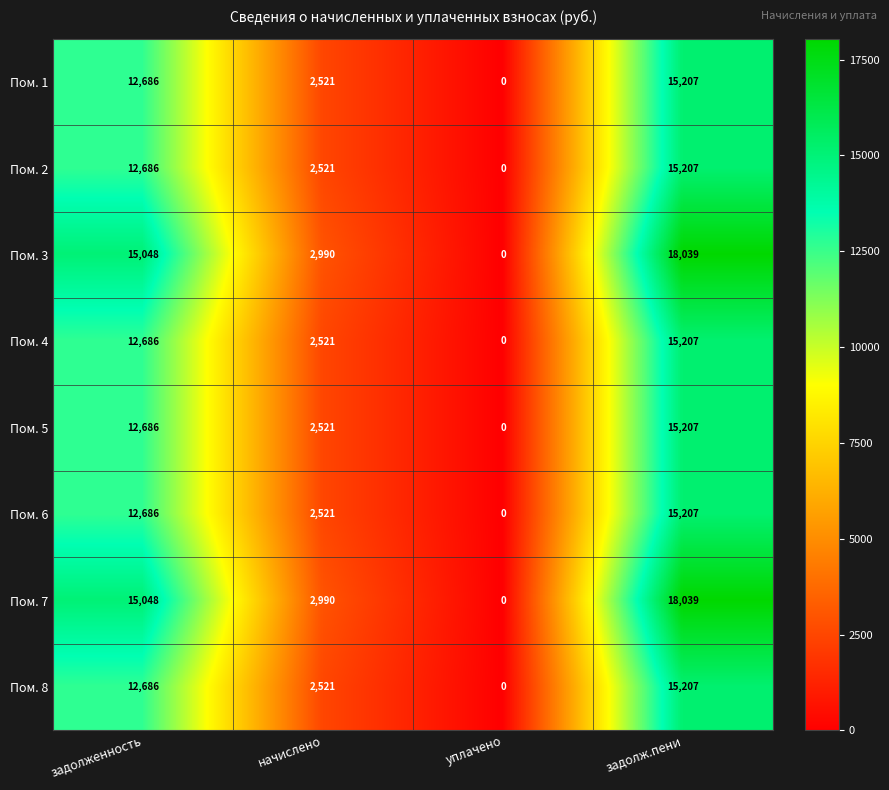

Is the value of Пом. 5 at задолженность greater than the value of Пом. 7 at уплачено?

Yes